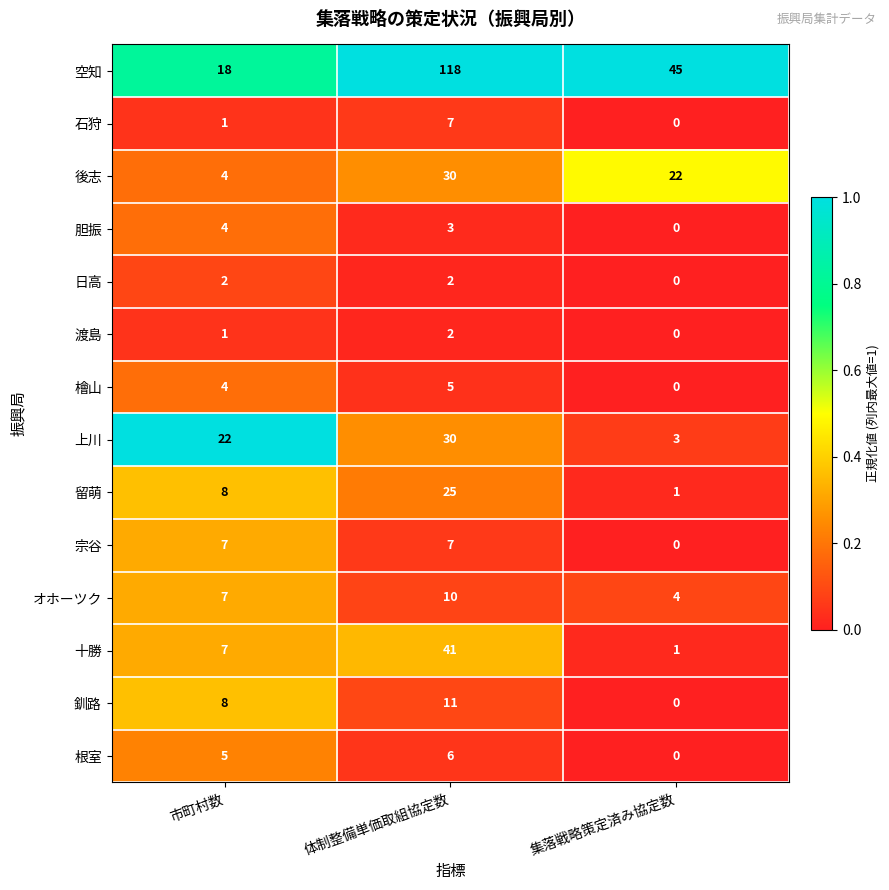

How many values in 釧路 are above zero?

2